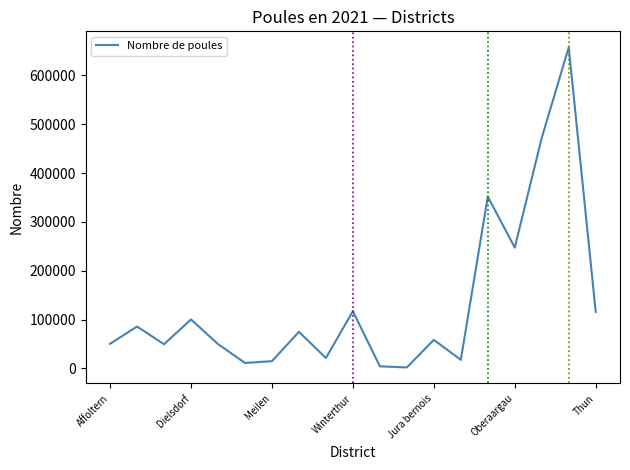

What is the difference between the maximum and minimum values?

655317